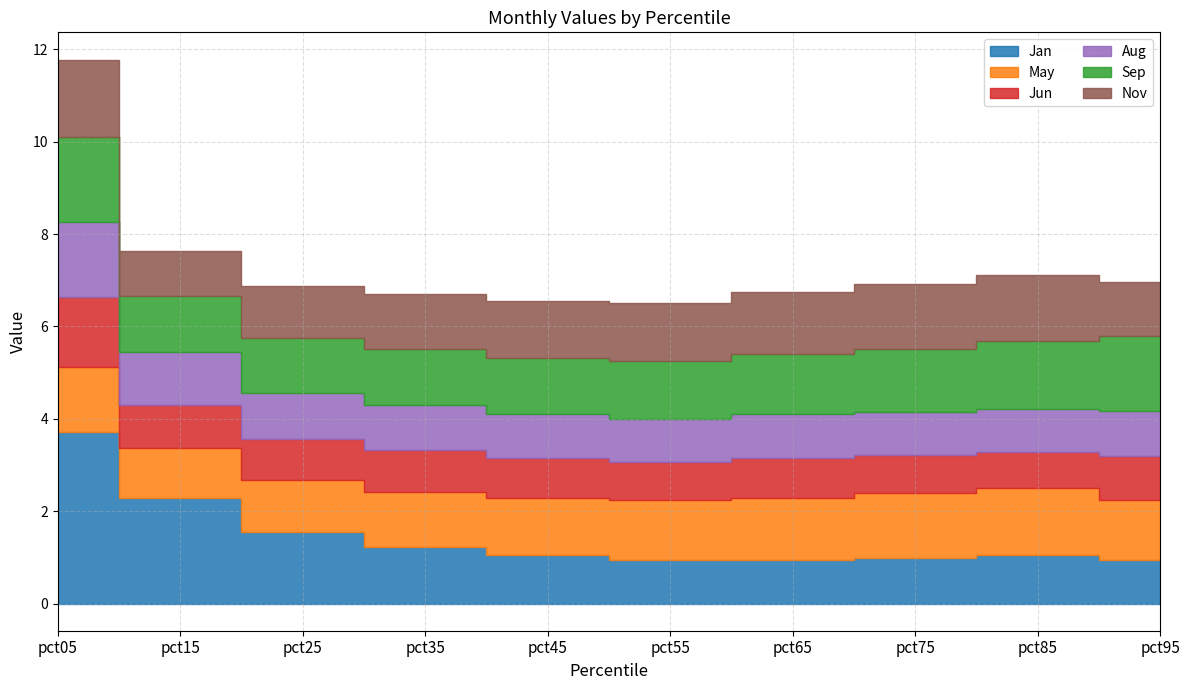

What value does the Sep series have at pct95?

1.6